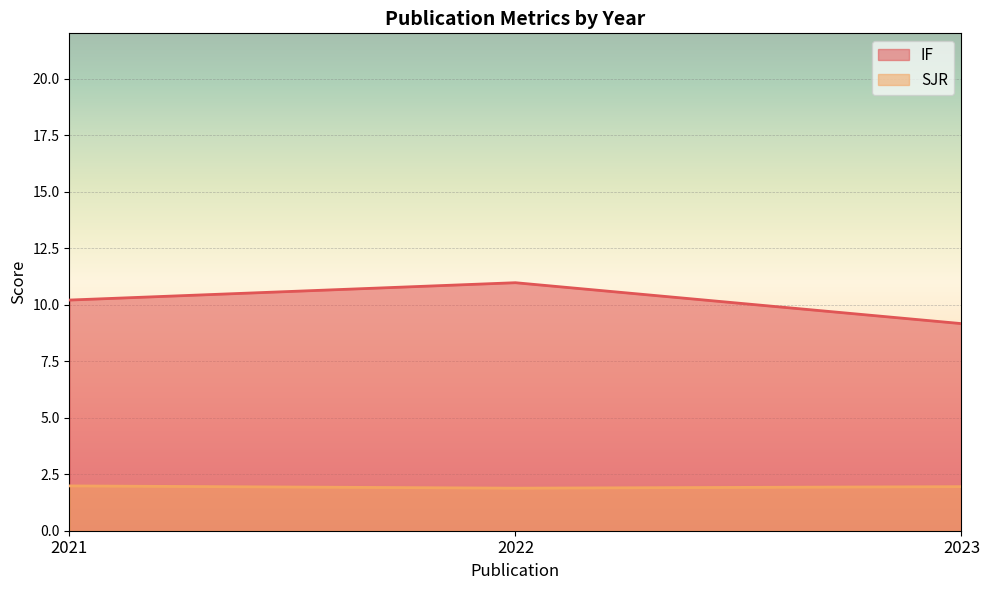

What is the difference between the highest and lowest values at 2021?

8.2